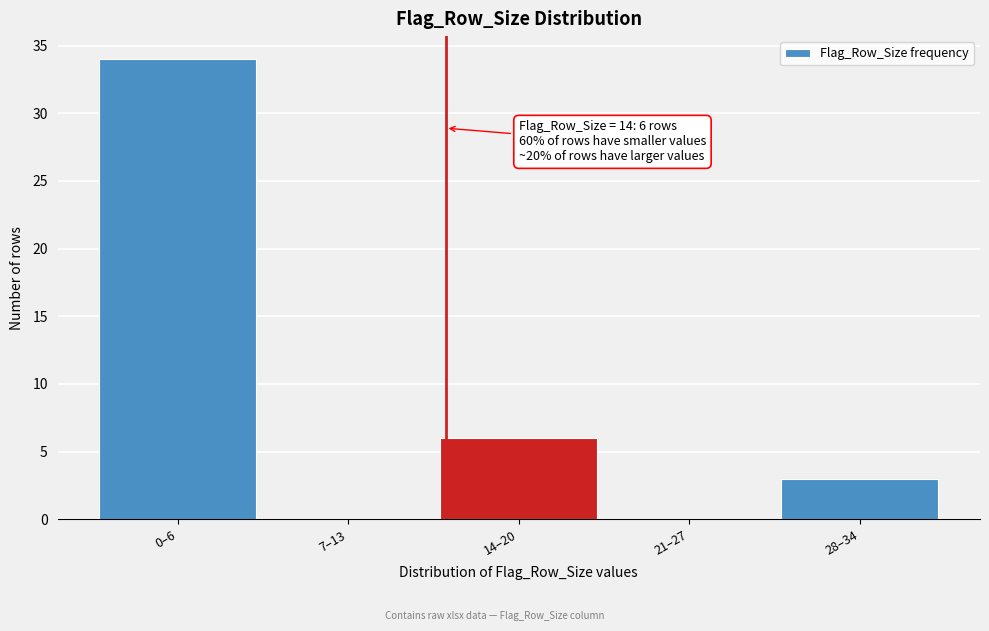

Reading left to right, list all the values displayed in this chart.

0–6=34	7–13=0	14–20=6	21–27=0	28–34=3